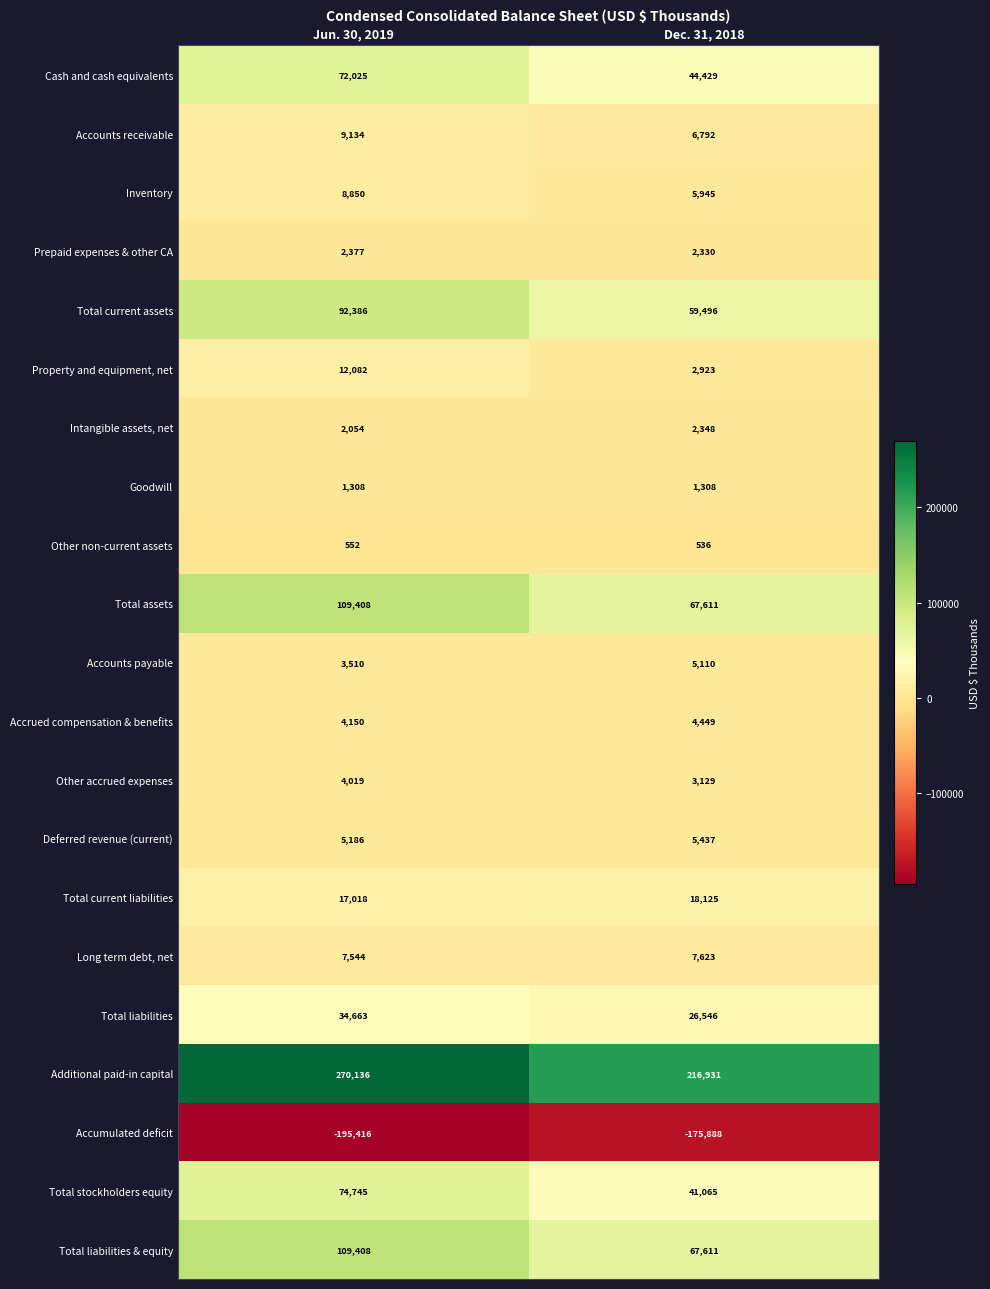

The Total current liabilities series shows 17018 at Jun. 30, 2019. True or false?

True